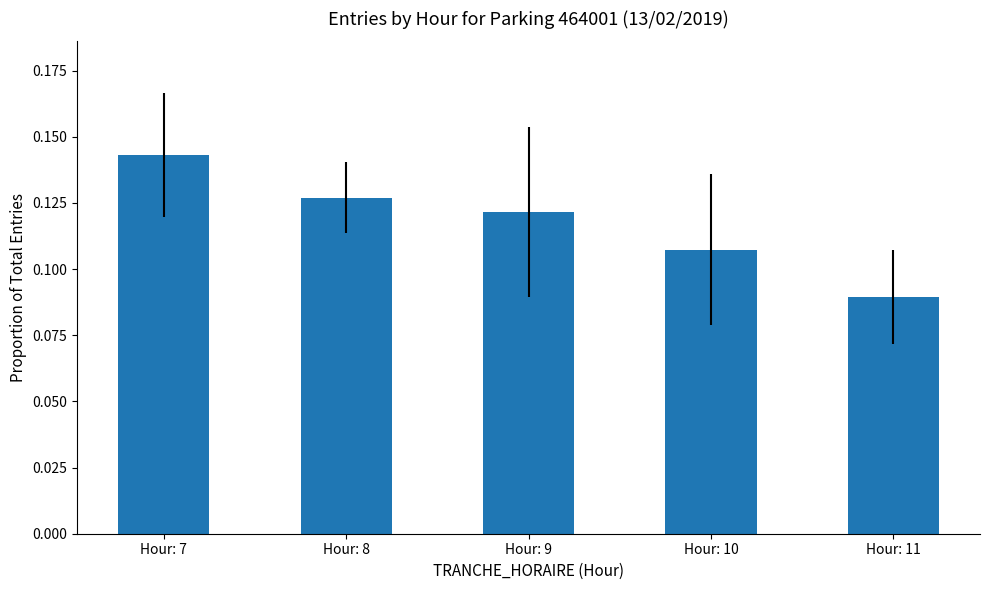

Does the chart contain any negative values?

No